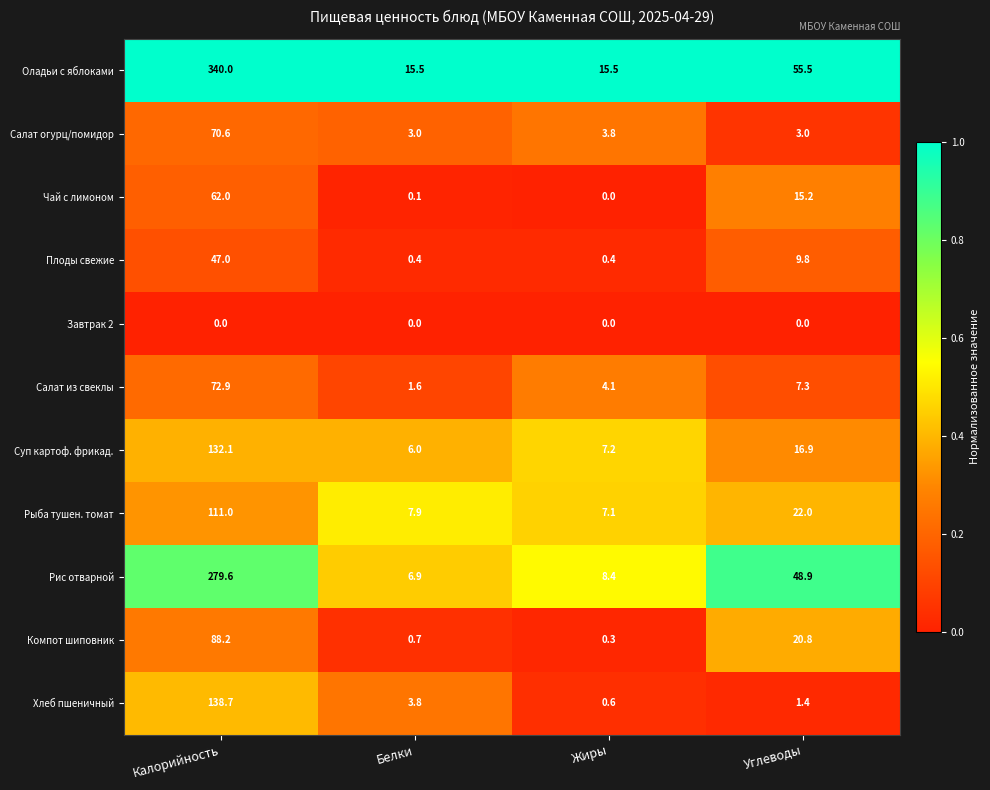

Is the value of Рыба тушен. томат at Белки greater than the value of Завтрак 2 at Углеводы?

Yes